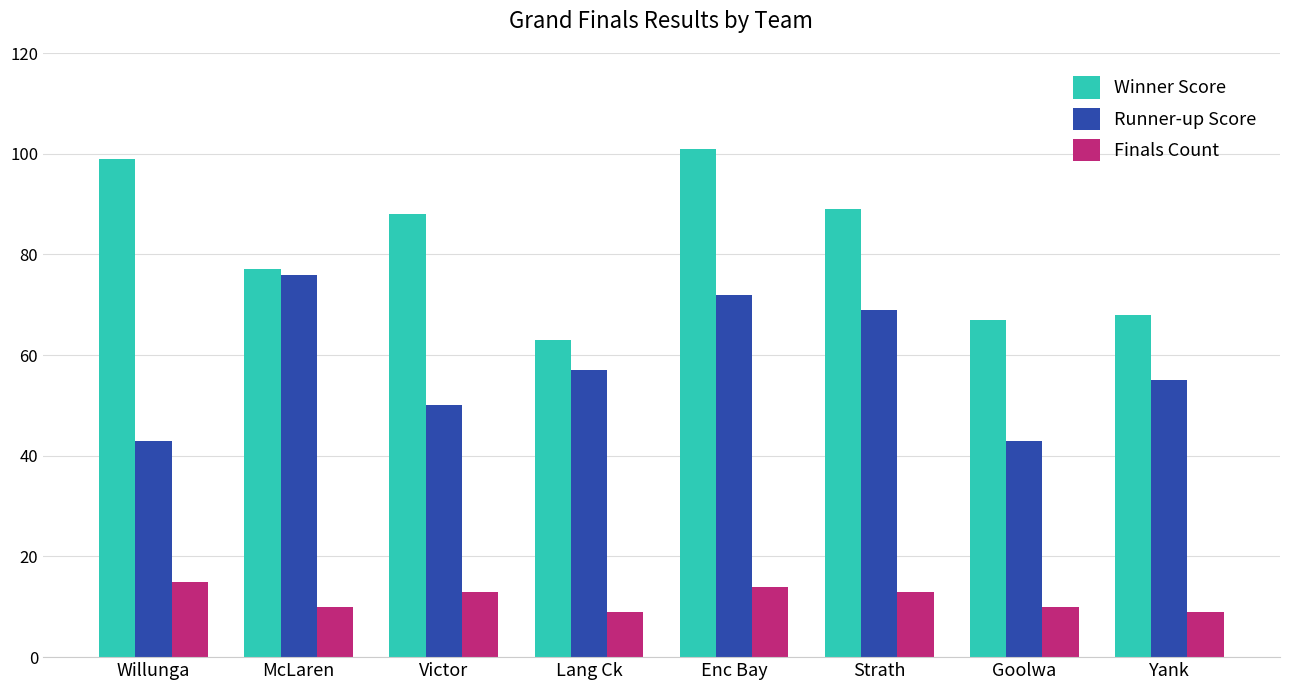

At which label is Runner-up Score closest to 59?

Lang Ck